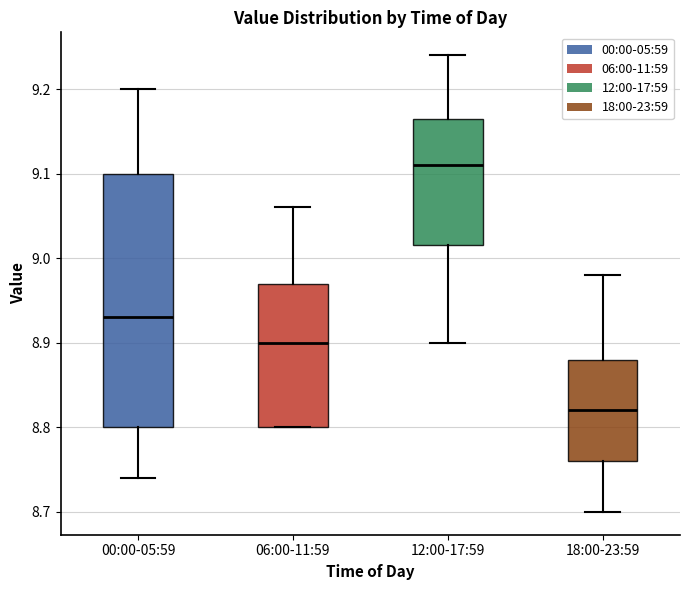

Where is the upper edge of the box for 18:00-23:59 on the y-axis? The values are not printed on the chart, so give them approximately, as read against the axis.

8.88